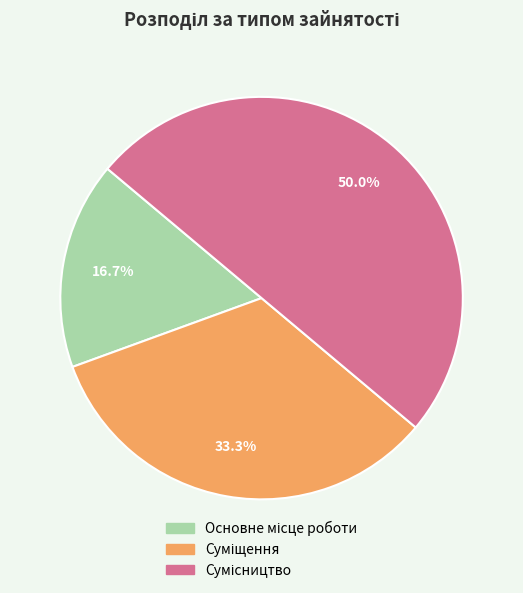

Does any single category account for the majority?

No